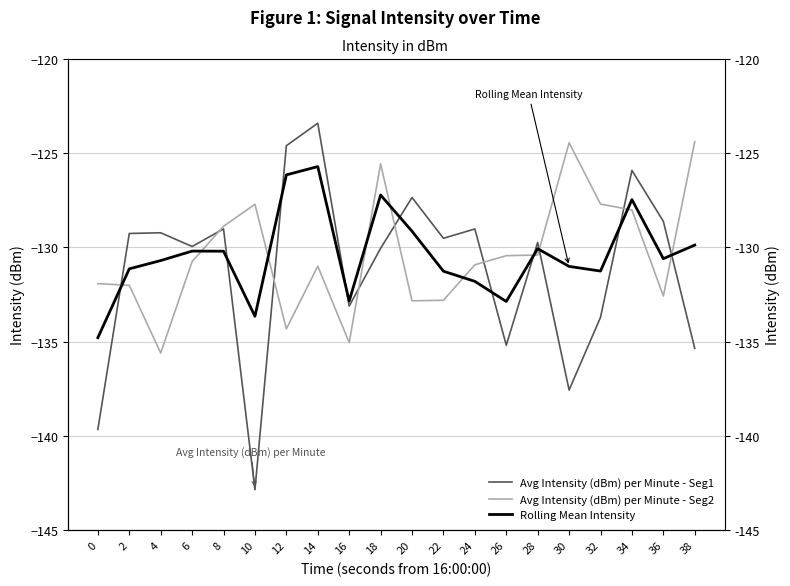

Reading left to right, what are all the values shown in this chart?

Avg Intensity (dBm) per Minute - Seg1: -139.6	-129.3	-129.2	-129.9	-129.0	-142.9	-124.6	-123.4	-133.1	-130.0	-127.3	-129.5	-129.0	-135.2	-129.7	-137.6	-133.7	-125.9	-128.6	-135.4
Avg Intensity (dBm) per Minute - Seg2: -131.9	-132.0	-135.6	-130.7	-128.9	-127.7	-134.3	-131.0	-135.0	-125.6	-132.8	-132.8	-130.9	-130.4	-130.4	-124.4	-127.7	-128.0	-132.6	-124.4
Rolling Mean Intensity: -134.8	-131.1	-130.7	-130.2	-130.2	-133.6	-126.1	-125.7	-132.8	-127.2	-129.1	-131.3	-131.8	-132.9	-130.1	-131.0	-131.2	-127.5	-130.6	-129.9